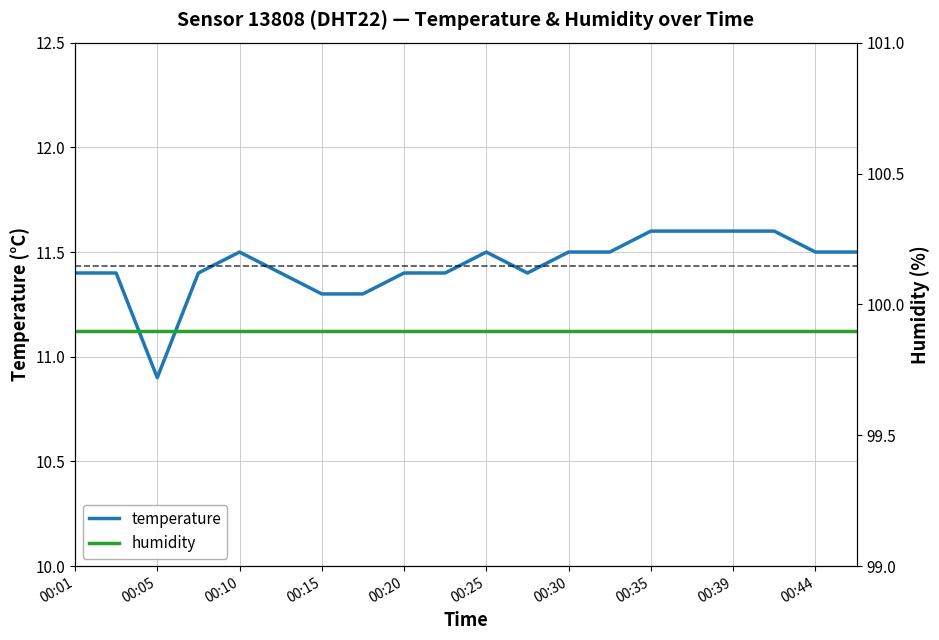

How many values in the temperature series exceed 11?

19